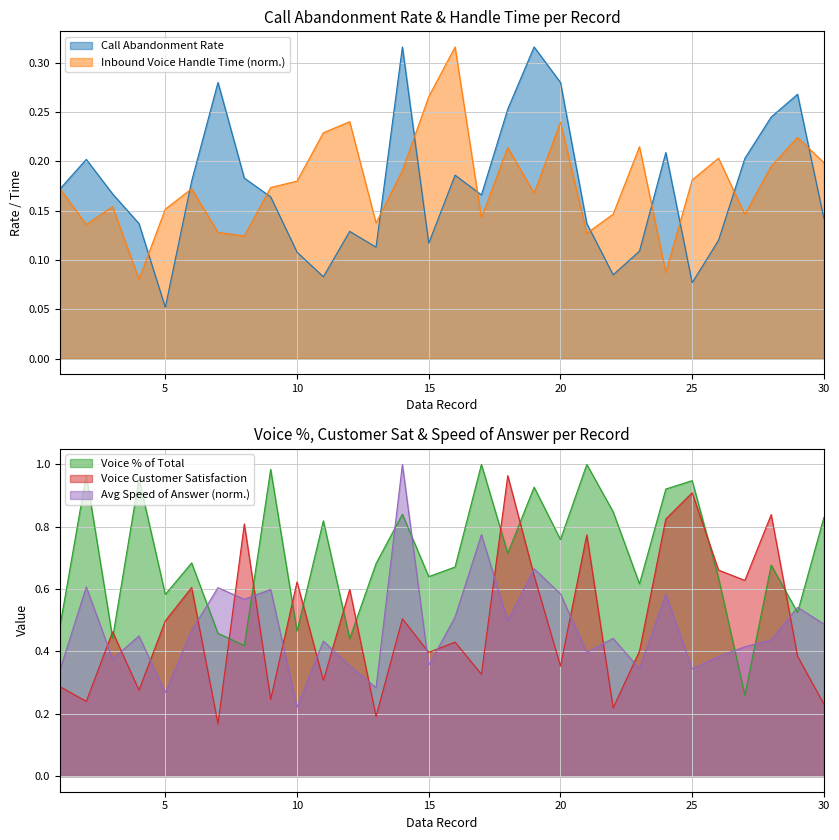

Which series has the widest spread of values?

Voice Customer Satisfaction